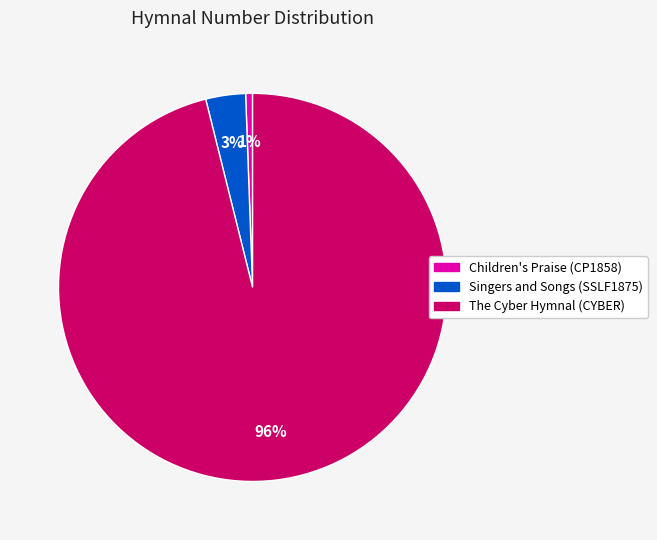

The Singers and Songs (SSLF1875) slice represents 3% of the pie. True or false?

True